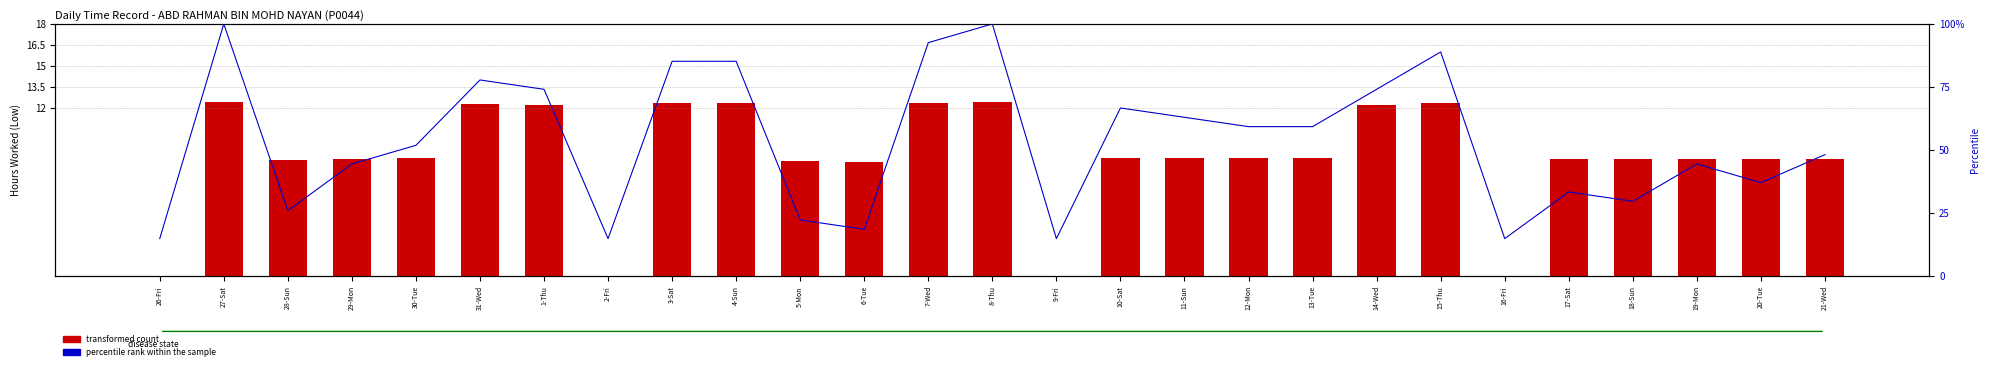

What is the value of the percentile rank within the sample bar at the 15th from the left?

14.8